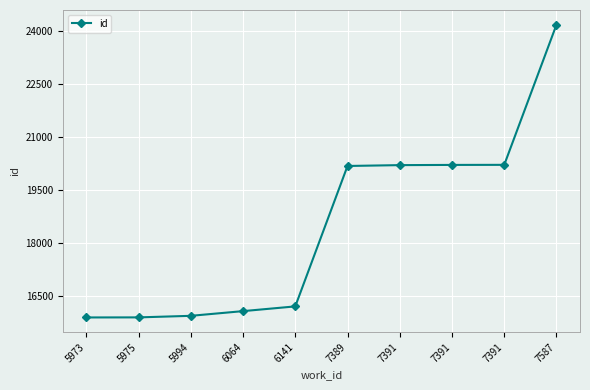

Reading right to left, what are all the values shown in this chart?

7587=24168	7391=20201	7391=20199	7391=20193	7389=20169	6141=16196	6064=16062	5994=15929	5975=15885	5973=15883